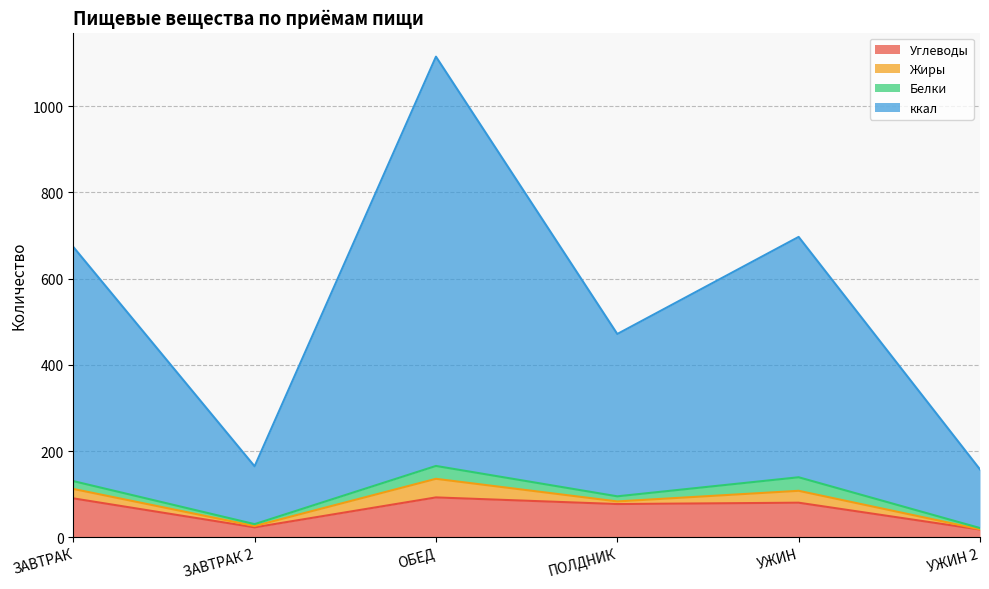

At how many categories does at least one series exceed 964?

1